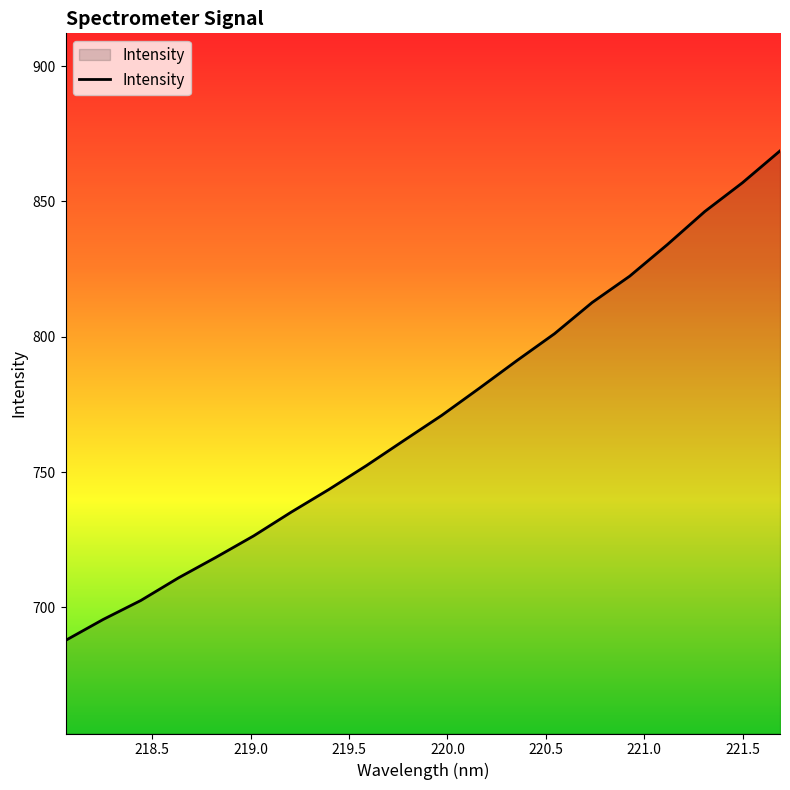

How many lines are shown in the chart?

1